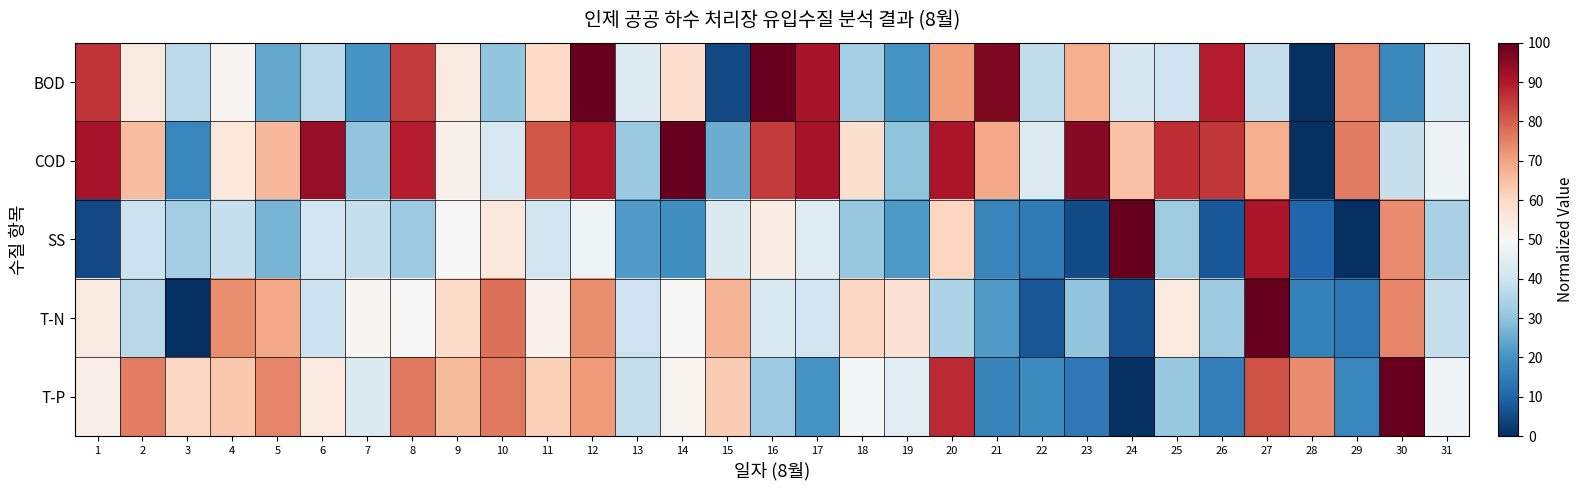

At which category does the chart reach its peak across all series?

12